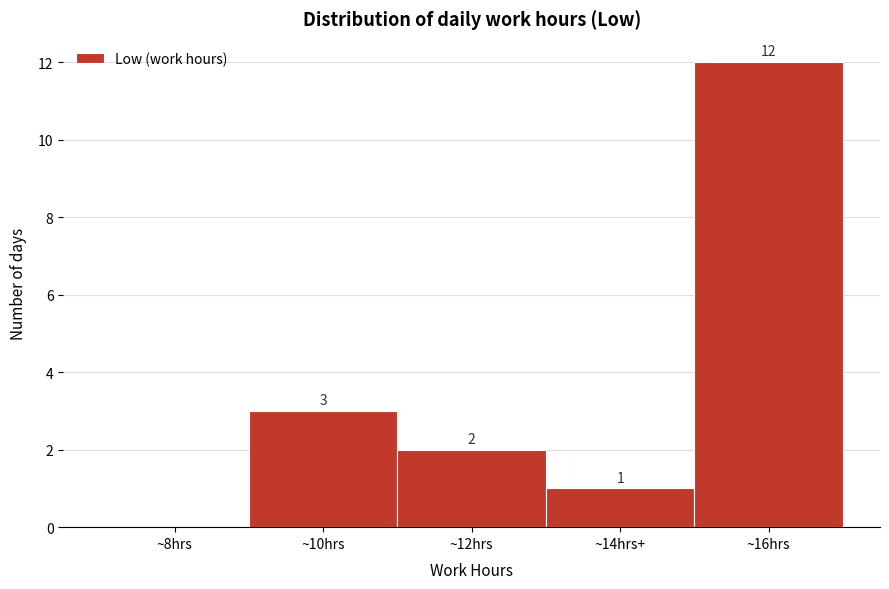

Reading right to left, list all the values displayed in this chart.

~16hrs=12	~14hrs+=1	~12hrs=2	~10hrs=3	~8hrs=0